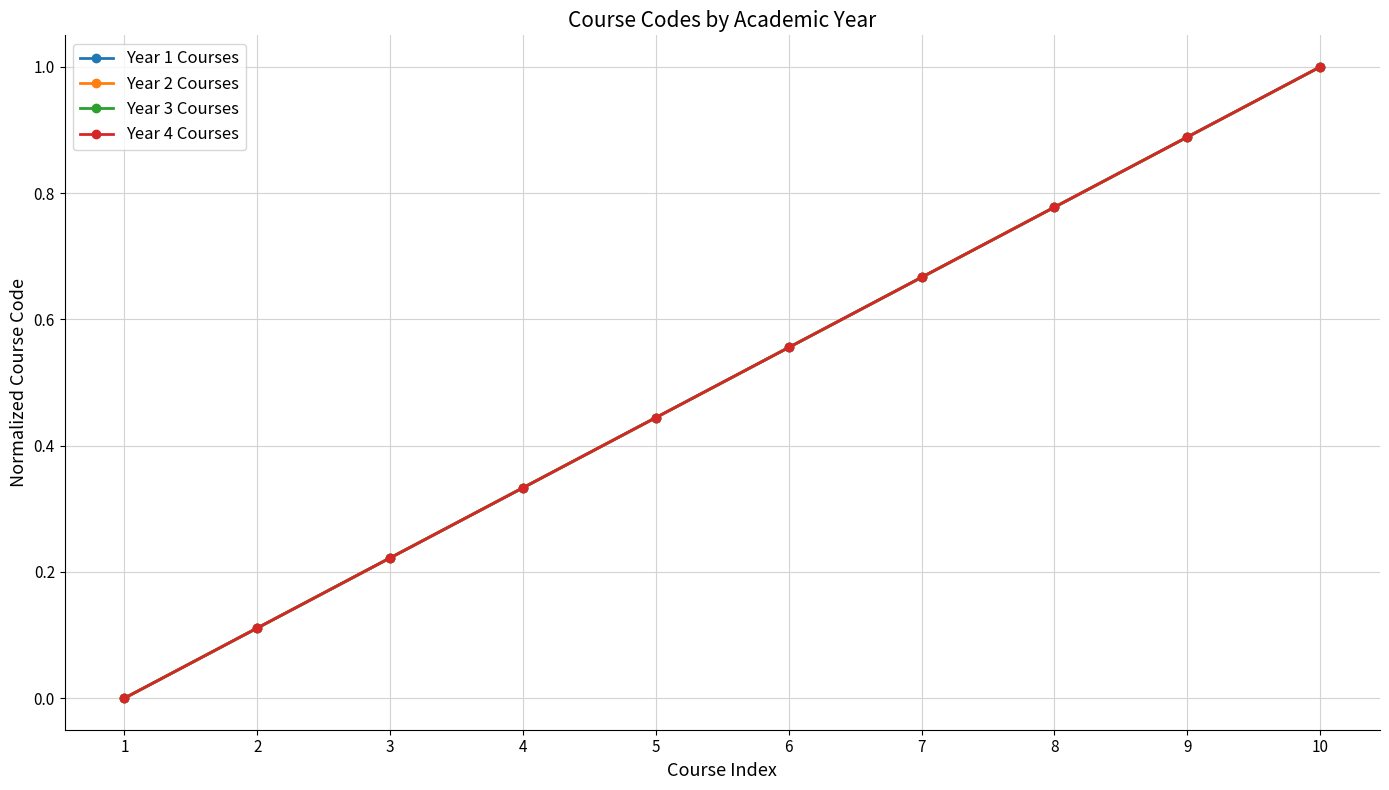

True or false: Year 3 Courses has more than 2 points higher than both neighbors.

False